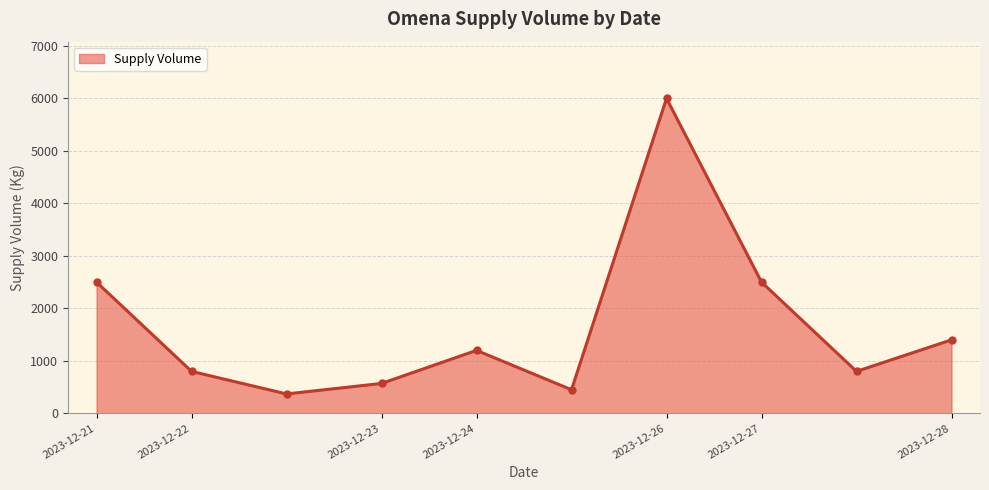

How many interior local peaks (higher than both neighbors) does the data have?

2